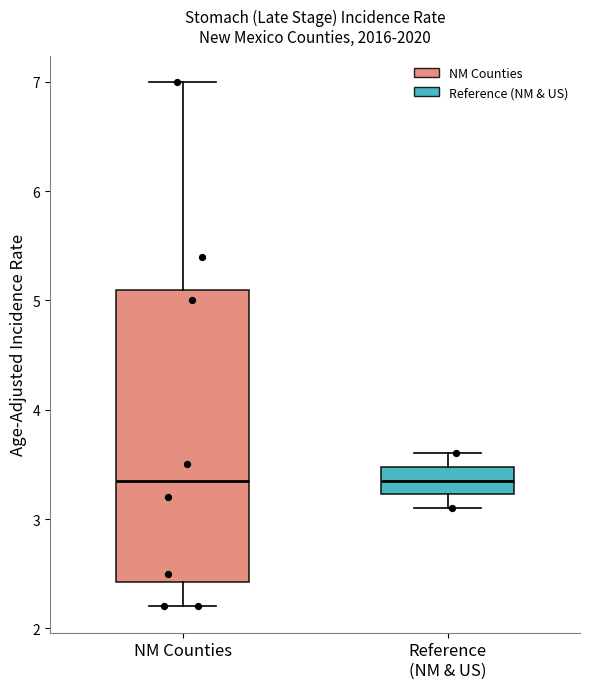

Reading left to right, transcribe this box plot: for each box, give where its median line is, the range the box spans, and where its two whiskers end, as read against the y-axis. The values are not printed on the chart, so give them approximately, as read against the axis.

NM Counties: median 3.4, box 2.4 to 5.1, whiskers 2.2 to 7.0
Reference (NM & US): median 3.4, box 3.2 to 3.5, whiskers 3.1 to 3.6